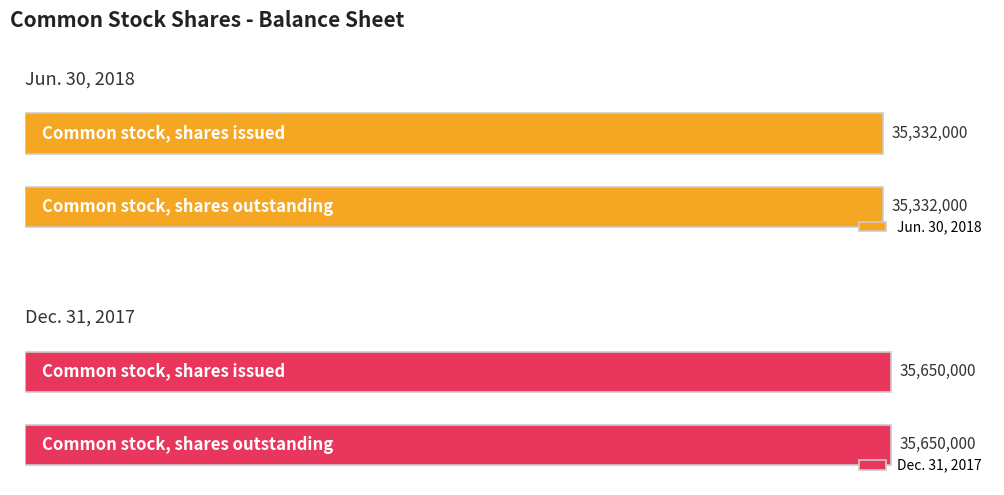

What is the spread (max minus min) of values at Common stock, shares issued?

318000